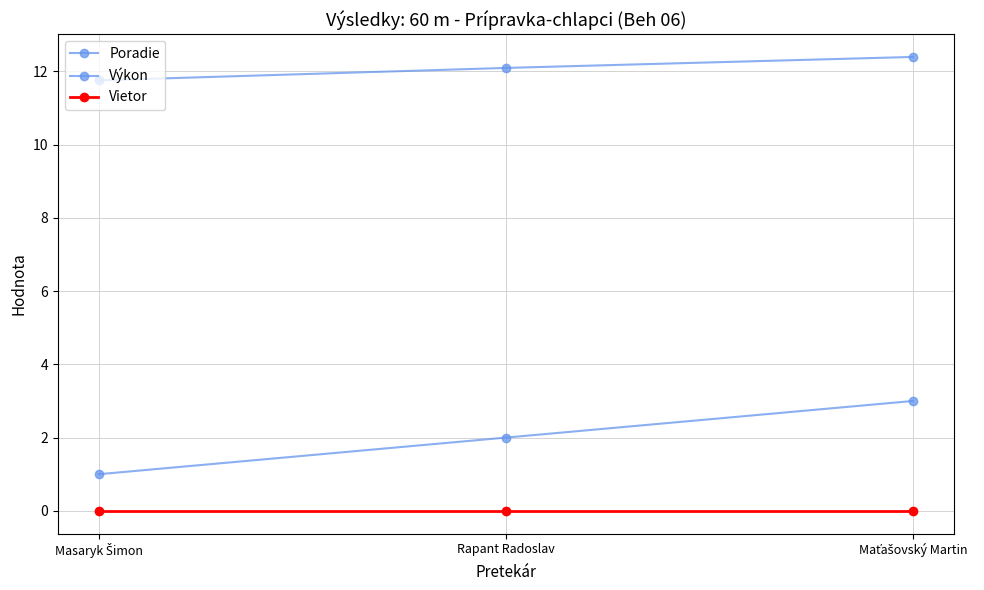

The value of Výkon at Maťašovský Martin is 12.4. True or false?

True